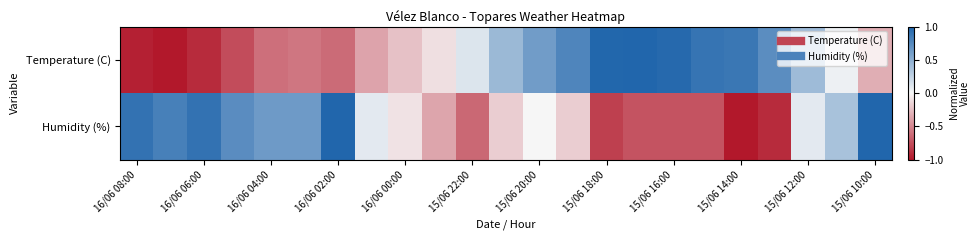

Rank the series by their average value, from lowest to highest.

Humidity (%), Temperature (C)